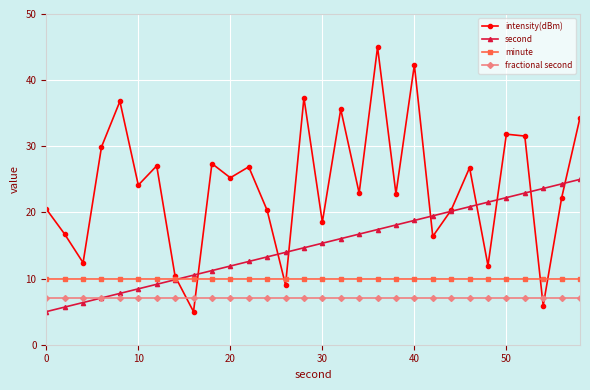

At how many categories does at least one series exceed 26?

13